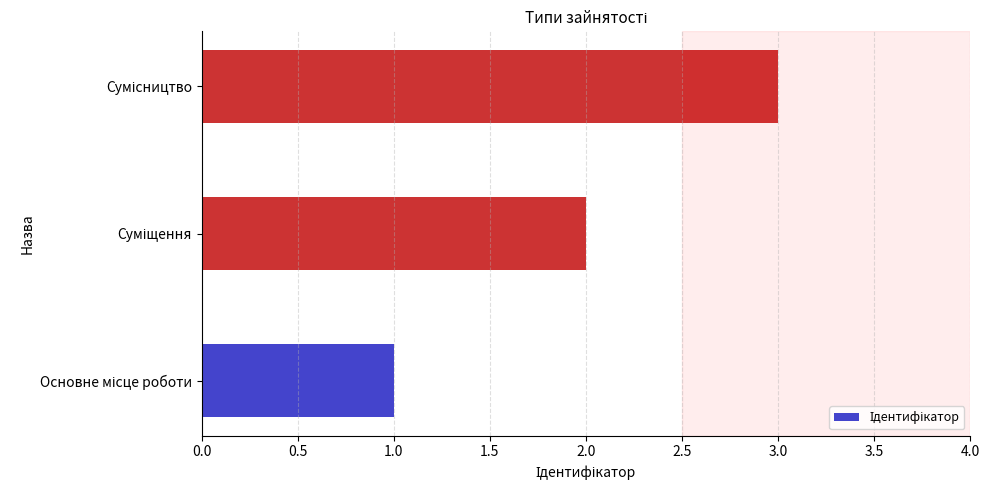

What is the greatest value displayed?

3